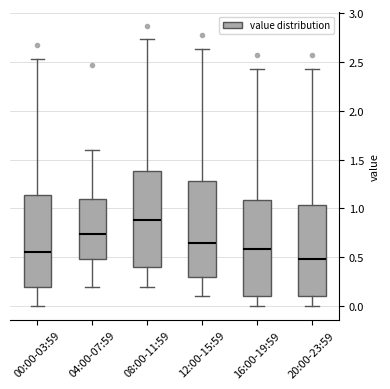

Reading left to right, read every box against the y-axis: the position of its median line, the range the box covers, and the ends of its whiskers. The values are not printed on the chart, so give them approximately, as read against the axis.

00:00-03:59: median 0.55, box 0.20 to 1.15, whiskers 0.00 to 2.55
04:00-07:59: median 0.75, box 0.50 to 1.10, whiskers 0.20 to 1.60
08:00-11:59: median 0.90, box 0.40 to 1.40, whiskers 0.20 to 2.75
12:00-15:59: median 0.65, box 0.30 to 1.30, whiskers 0.10 to 2.65
16:00-19:59: median 0.60, box 0.10 to 1.10, whiskers 0.00 to 2.45
20:00-23:59: median 0.50, box 0.10 to 1.05, whiskers 0.00 to 2.45